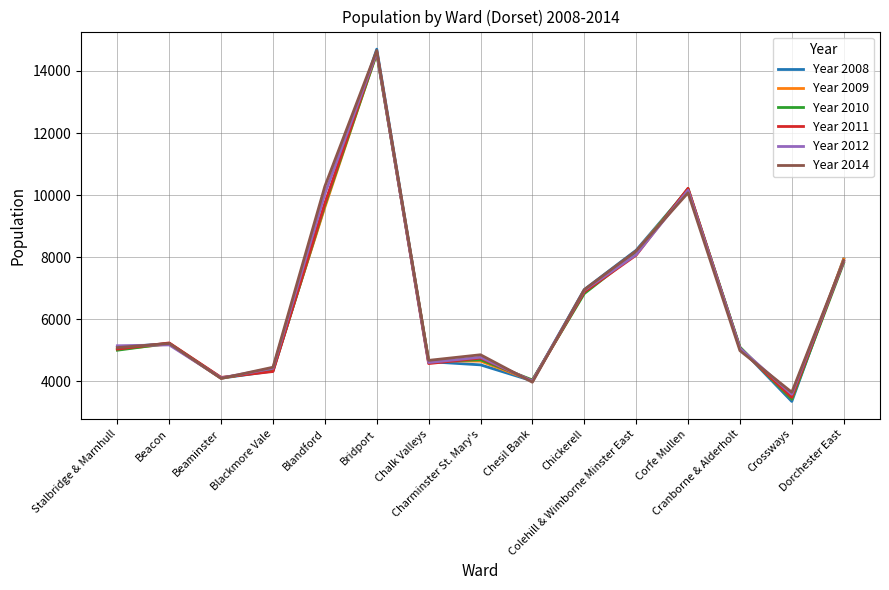

Count the number of categories in the chart.

15